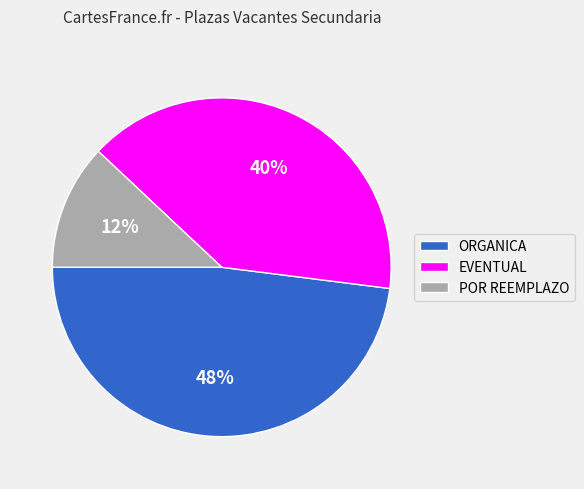

To the nearest percent, what percentage of the pie is POR REEMPLAZO?

12%